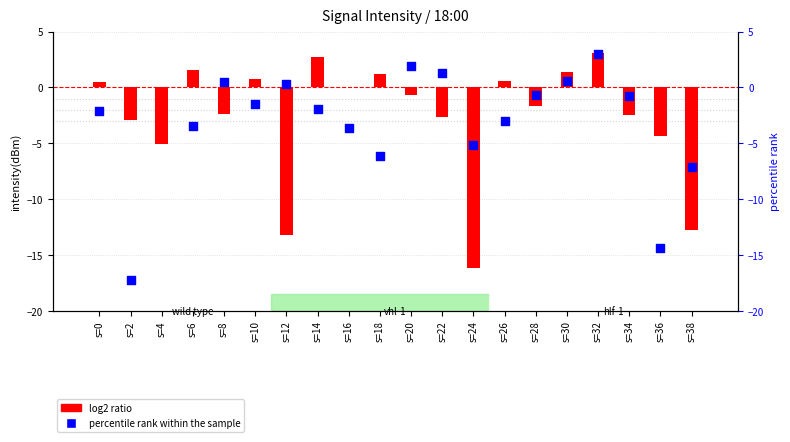

What is the total value across all series at s=36?

-18.7